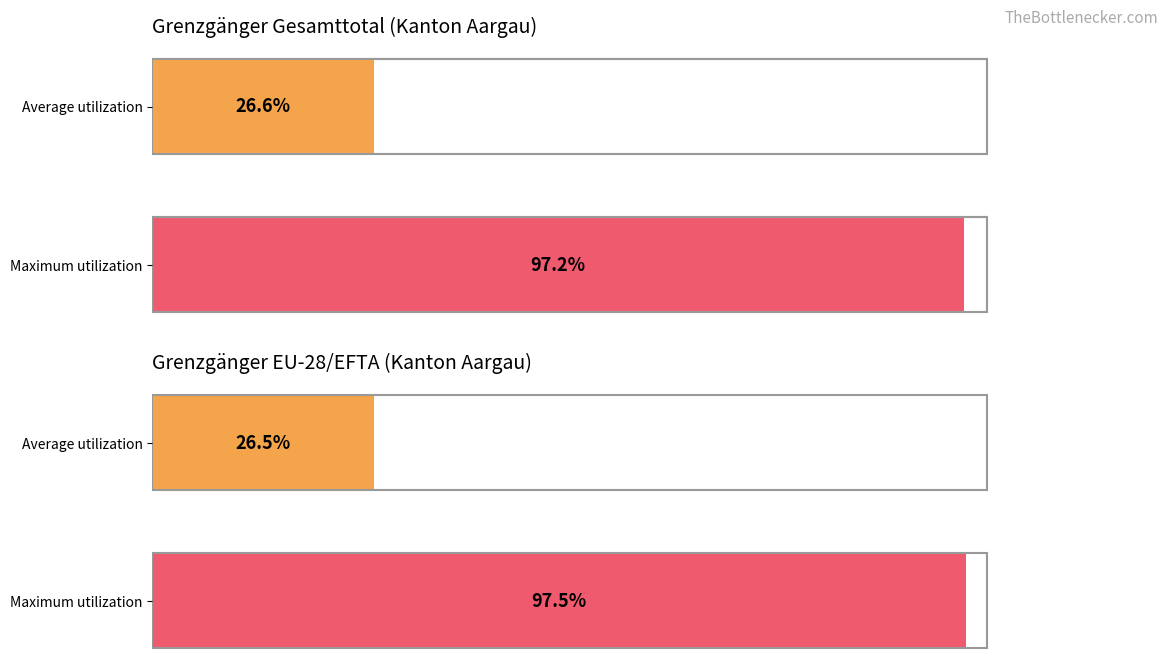

Reading right to left, transcribe all the data shown in this chart.

Utilization: 97.2	26.6
EU-28/EFTA: 97.5	26.5